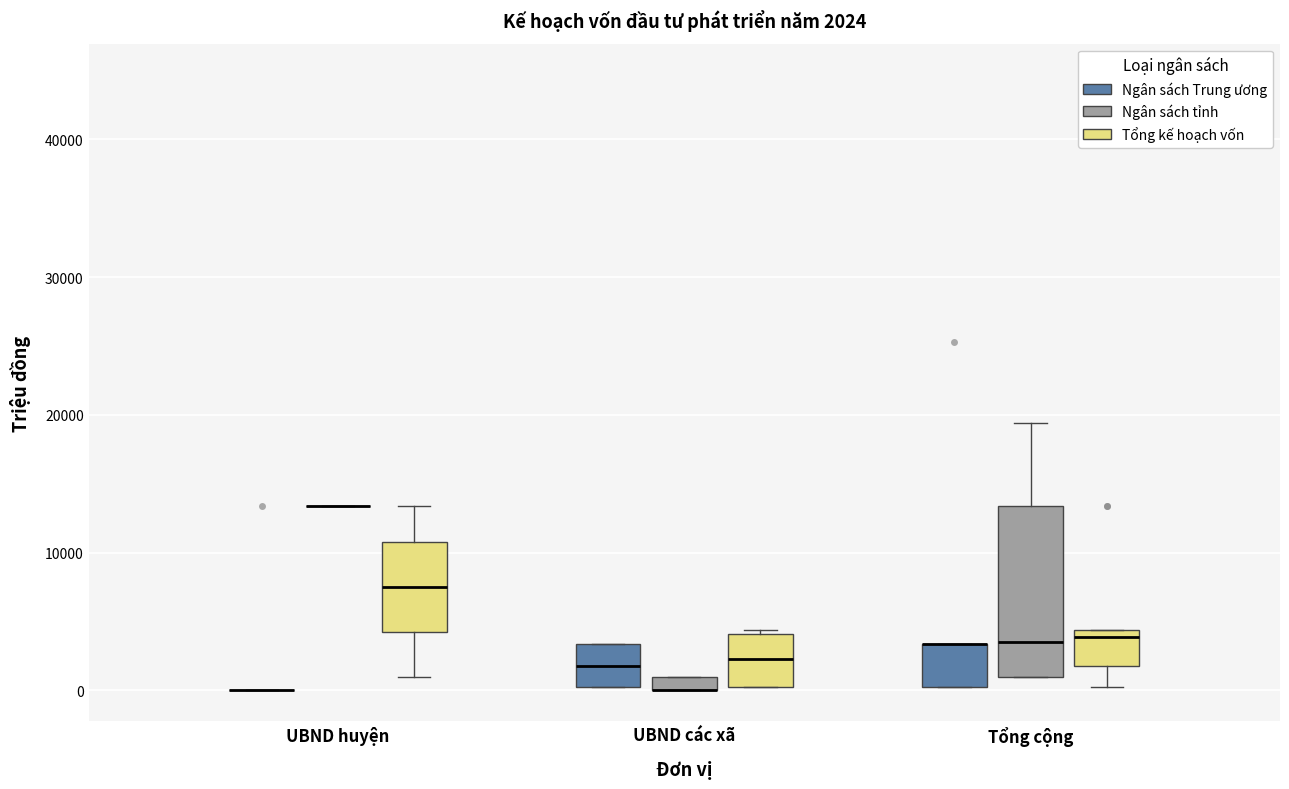

Comparing the boxes themselves (not the whiskers), which one is the tallest?

Tổng cộng (Ngân sách tỉnh)